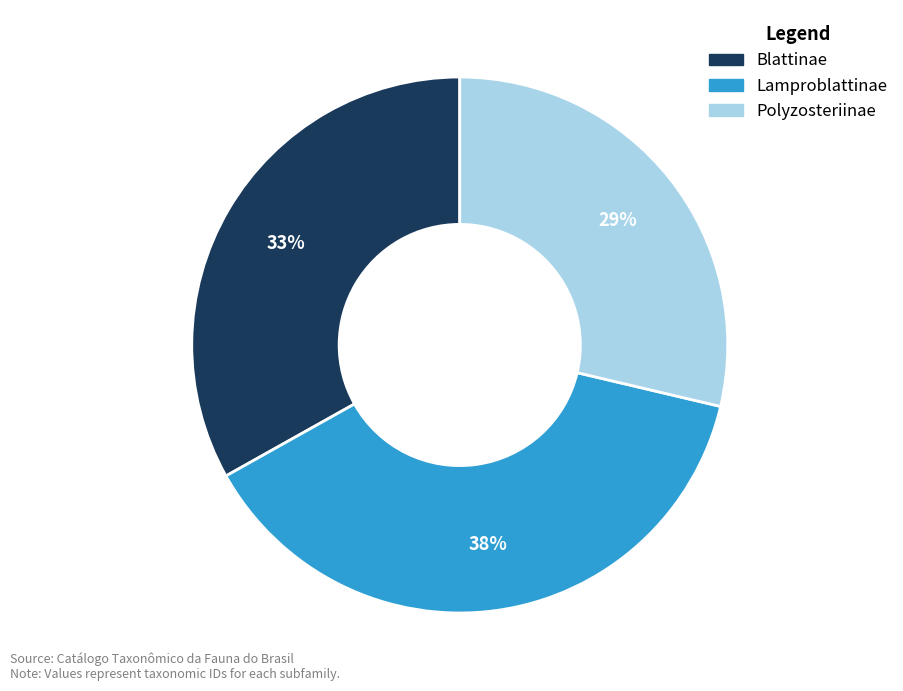

To the nearest percent, what is the difference between the Lamproblattinae and Blattinae slice percentages?

5%